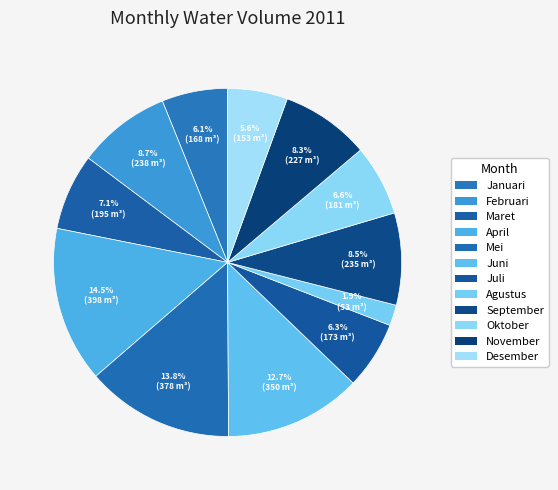

Between Mei and Oktober, which is larger?

Mei